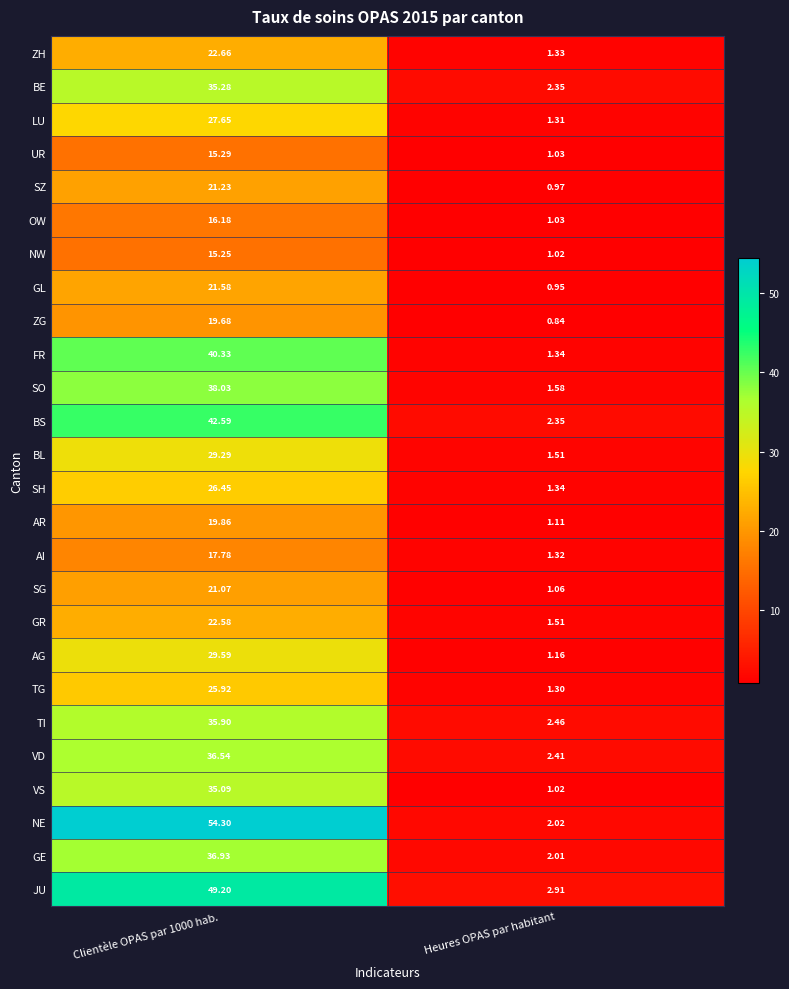

At how many categories does at least one series exceed 3?

1